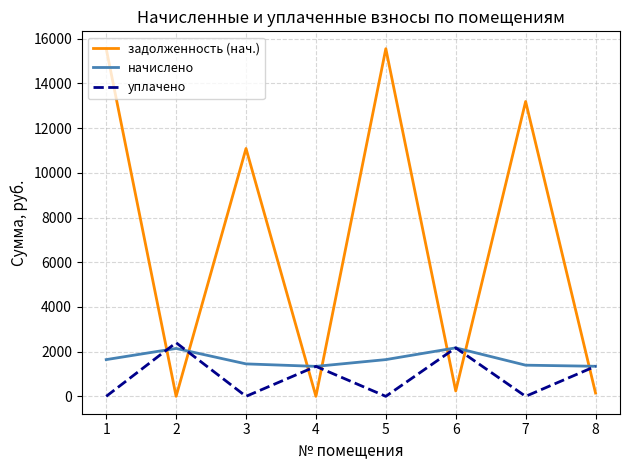

True or false: уплачено has a value of 2169.6 at 6.

True